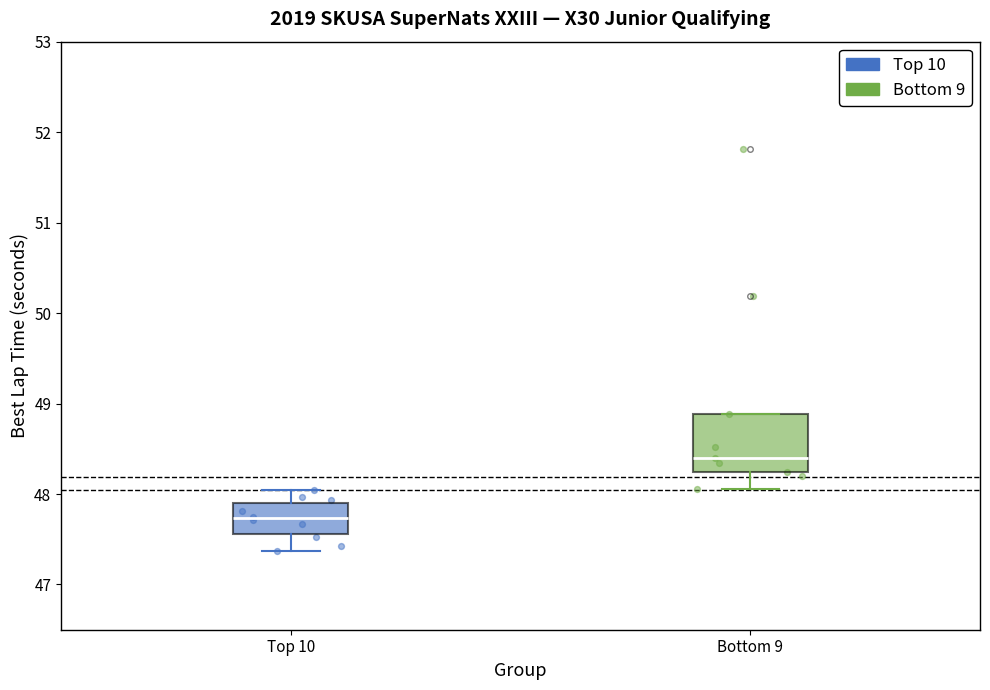

Which box is the tallest, from its lower edge to its upper edge?

Bottom 9